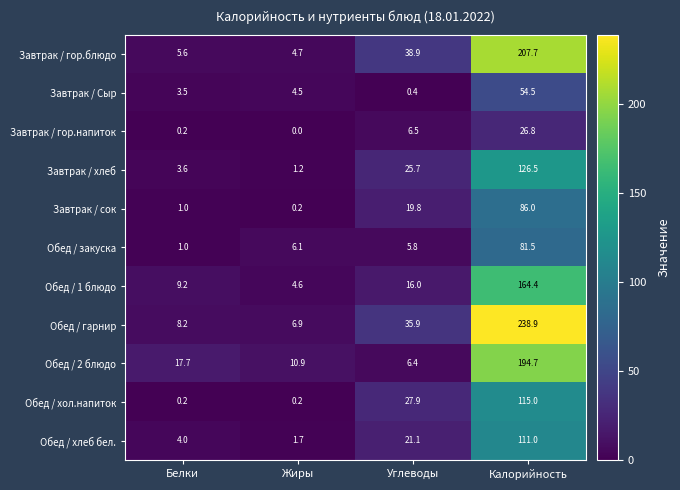

Where does the Завтрак / Сыр series first go above 4?

Жиры